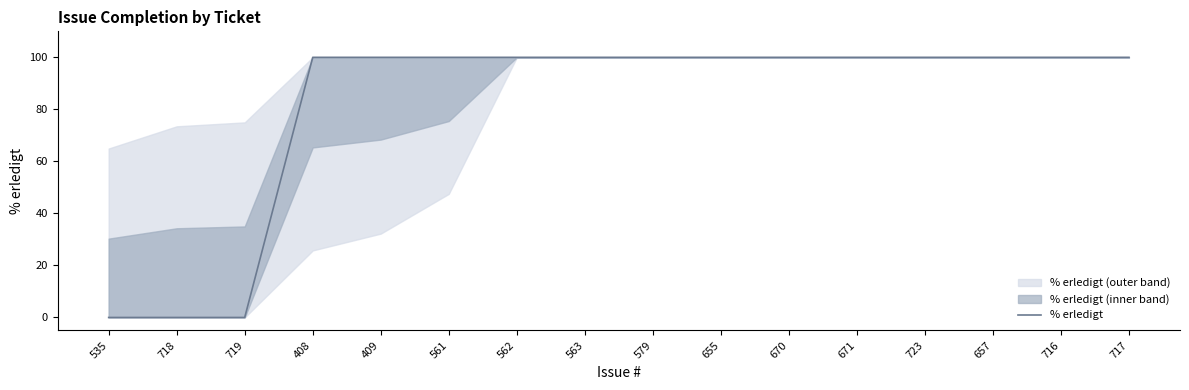

How many lines are shown in the chart?

1